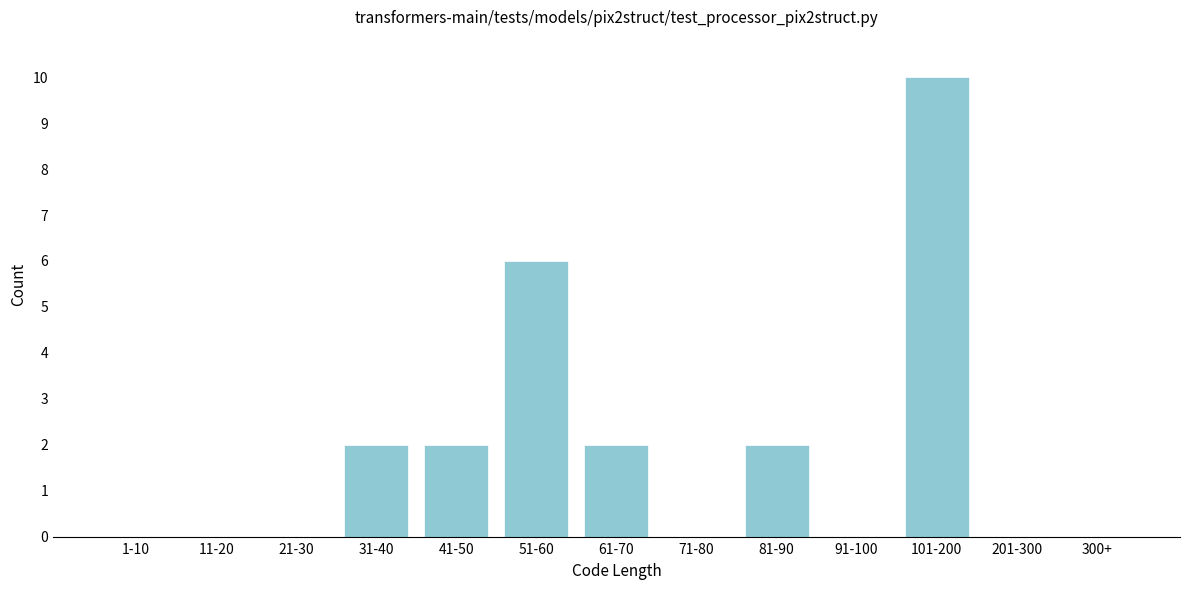

Reading left to right, what are all the values shown in this chart?

1-10=0	11-20=0	21-30=0	31-40=2	41-50=2	51-60=6	61-70=2	71-80=0	81-90=2	91-100=0	101-200=10	201-300=0	300+=0